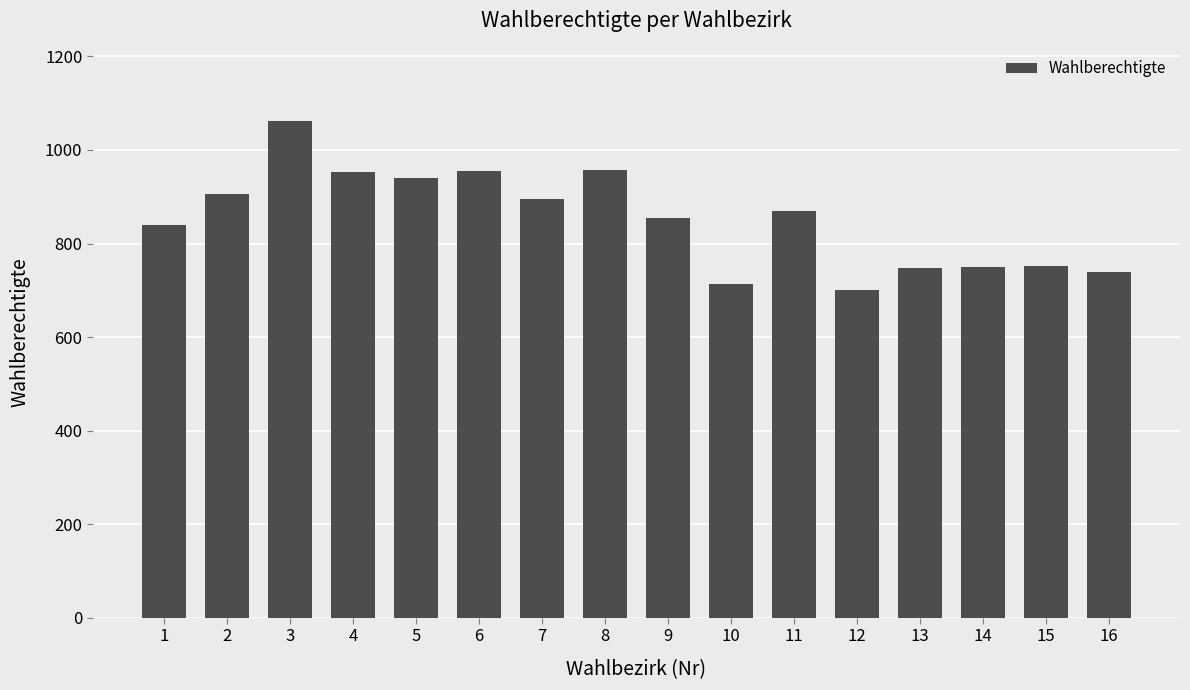

The value at 3 is 1062. True or false?

True